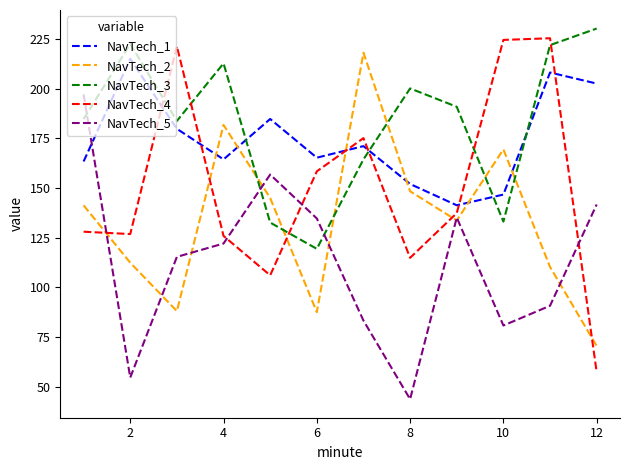

Which series ends up on top after the final intersection of NavTech_1 and NavTech_2?

NavTech_1